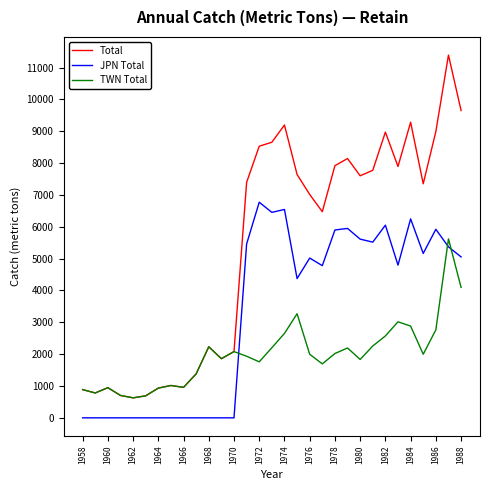

True or false: JPN Total and Total cross at least once.

False